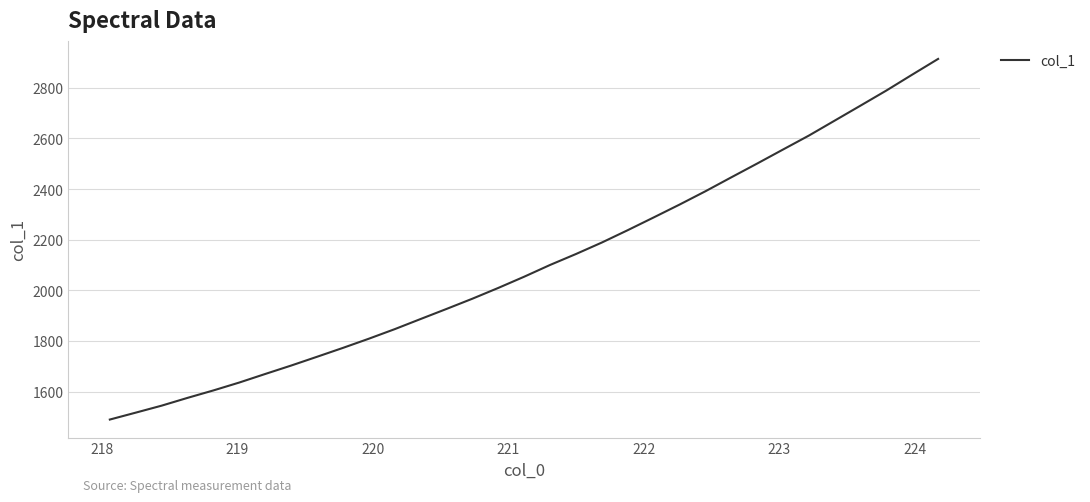

What is the difference between the maximum and minimum values?

1424.0